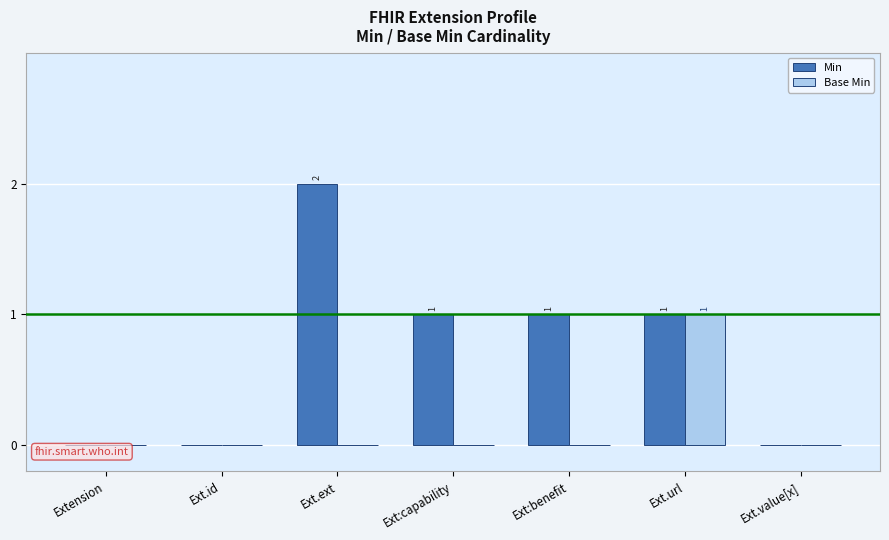

Which series has the widest spread of values?

Min